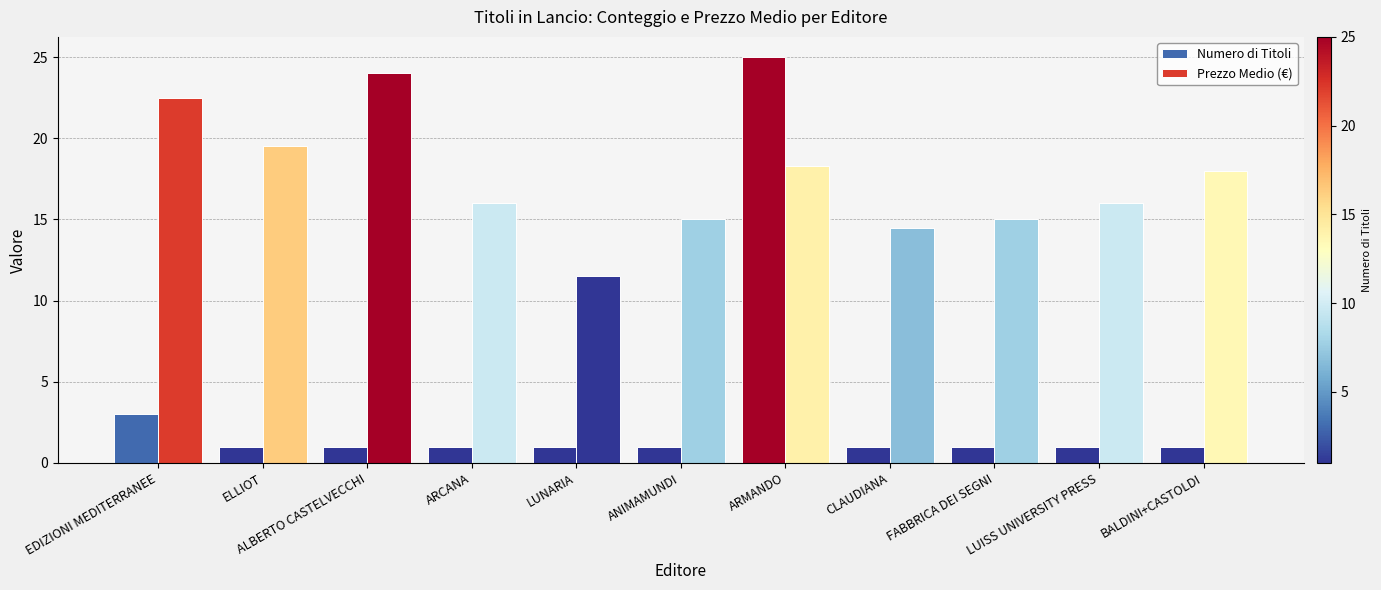

What is the minimum value for Numero di Titoli?

1.0